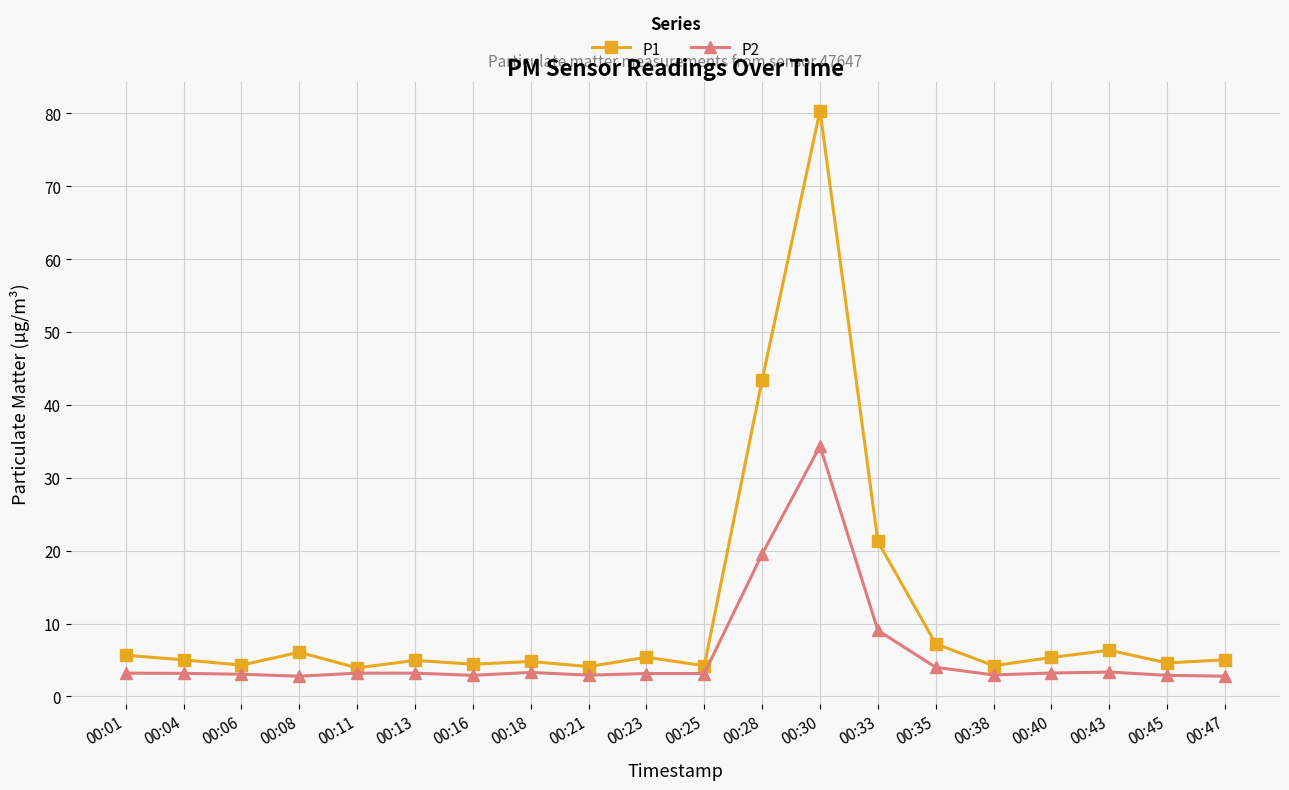

Which series has the largest total across all categories?

P1